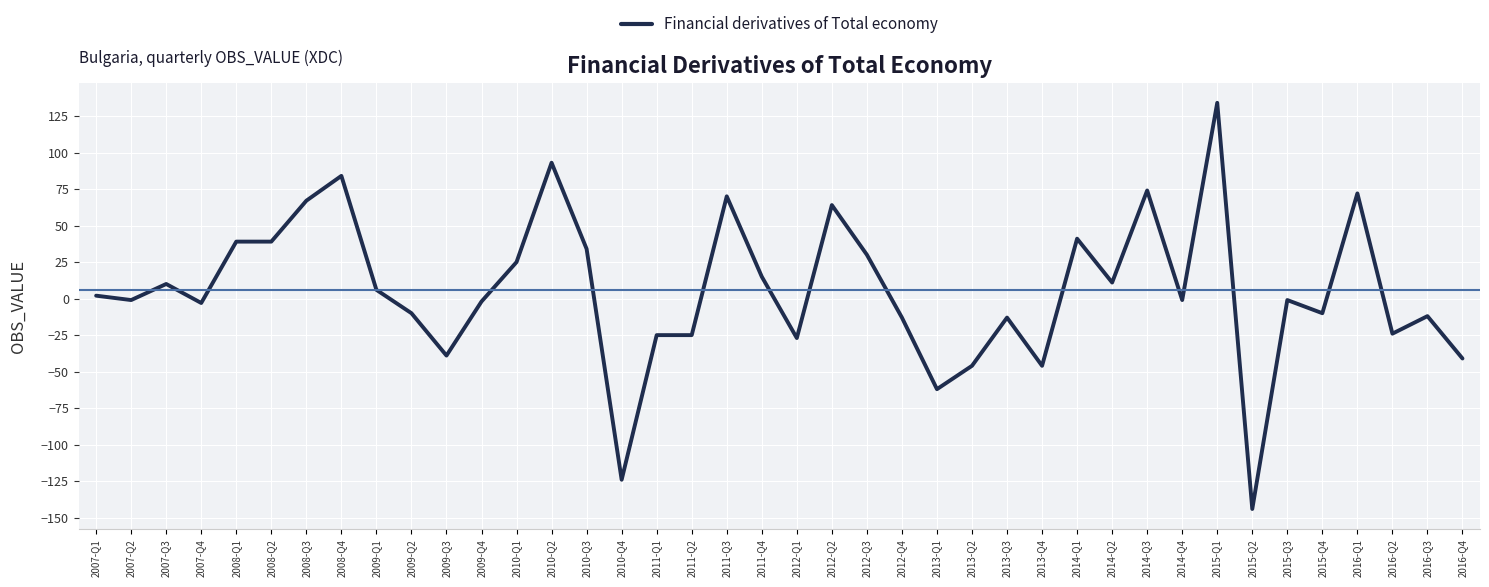

Which category has the lowest value across all series?

2015-Q2